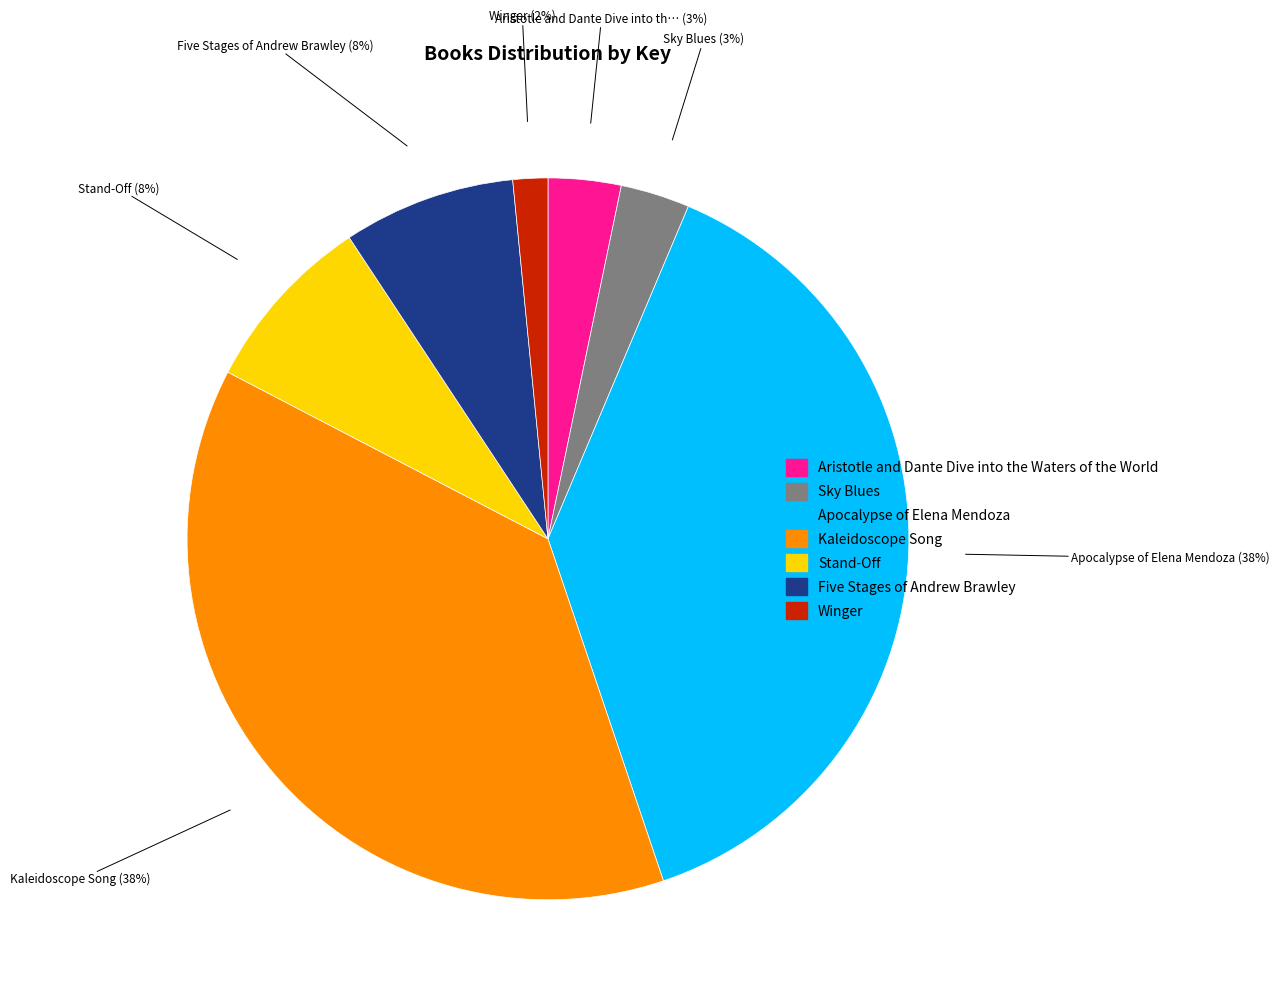

To the nearest percent, what is the average slice percentage?

14%